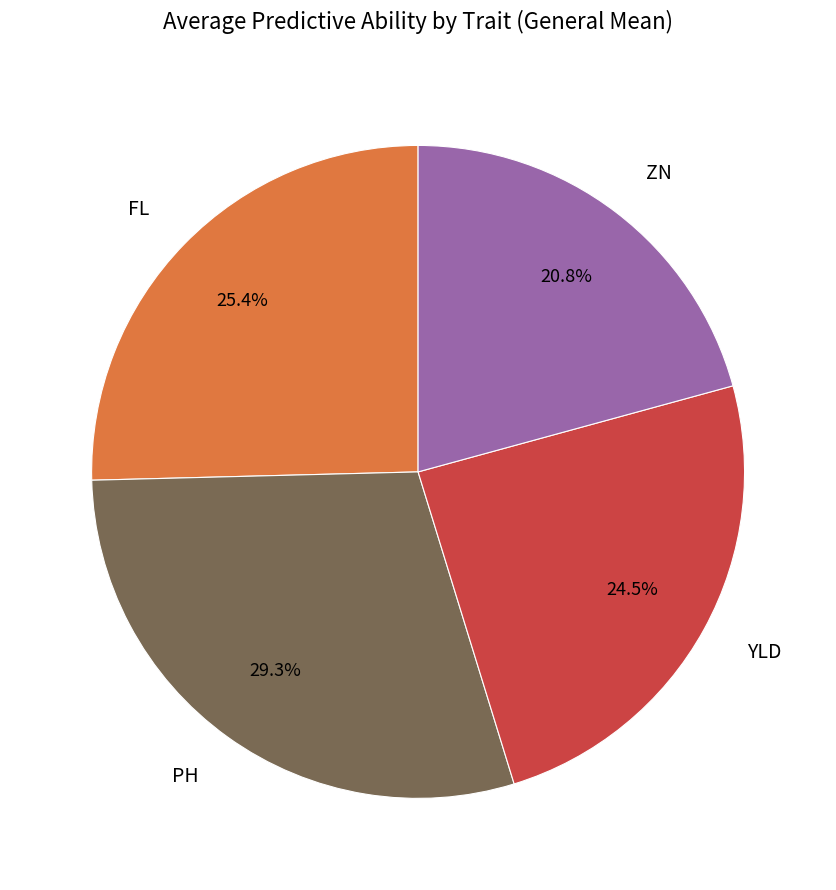

Does FL represent more than half of the total?

No